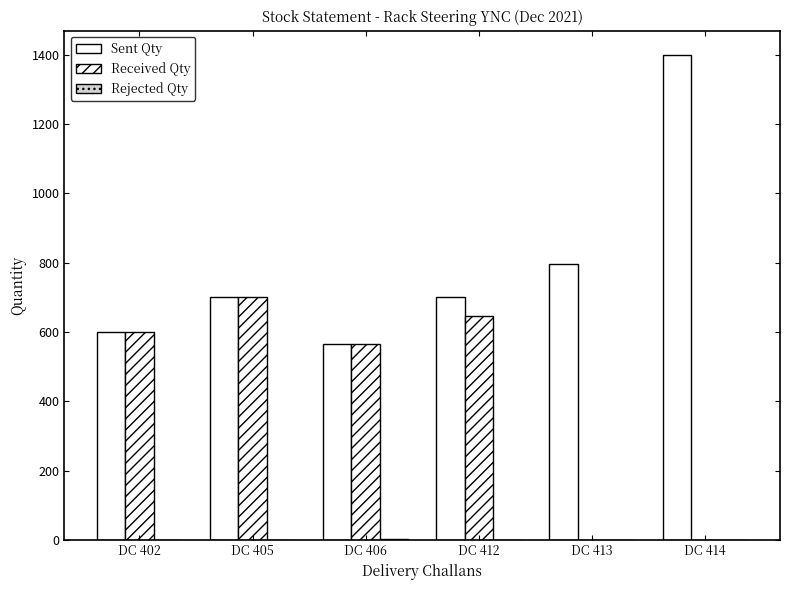

How many series are shown in this chart?

3